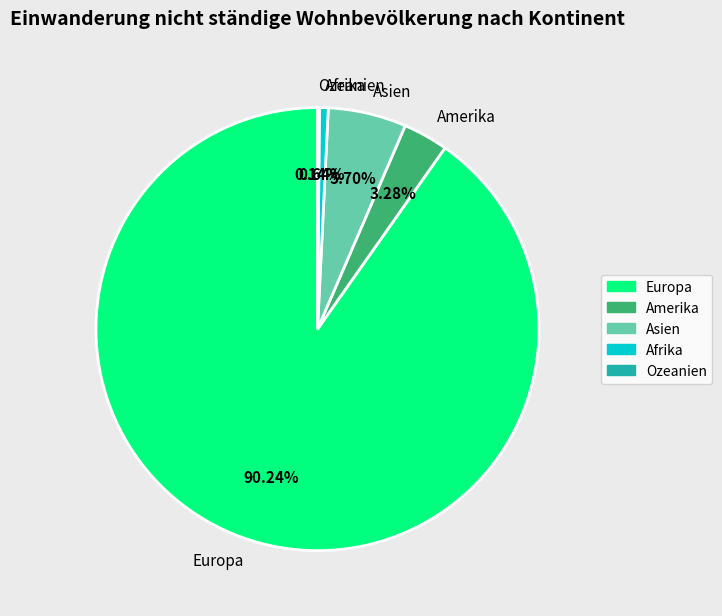

What is the majority slice?

Europa